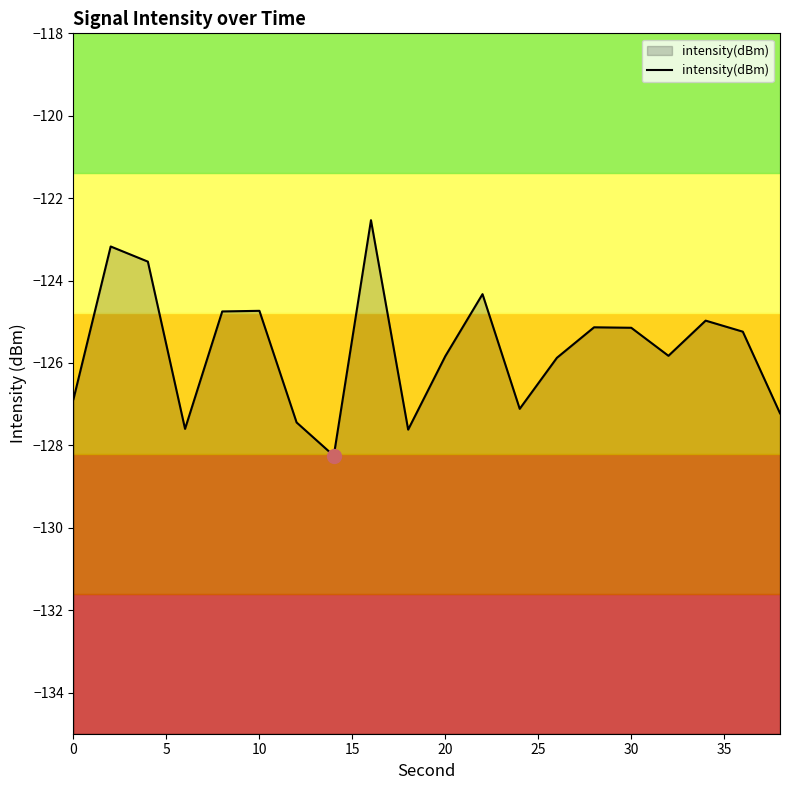

Is it true that the value at 30 is -125.1?

True